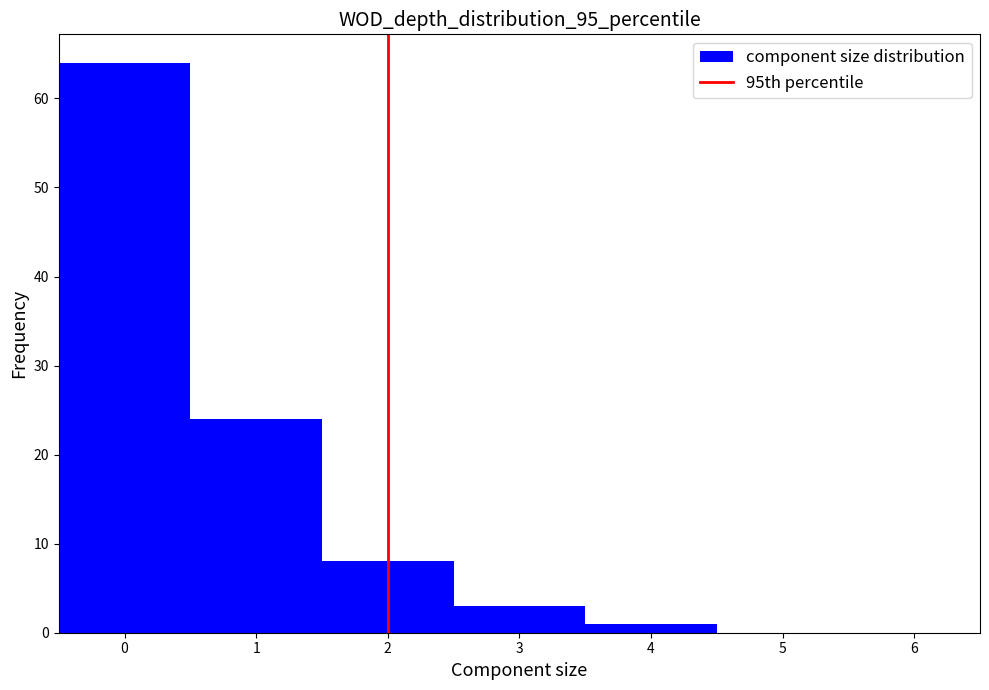

Which range on the x-axis has the tallest bar?

-0.5 to 0.5